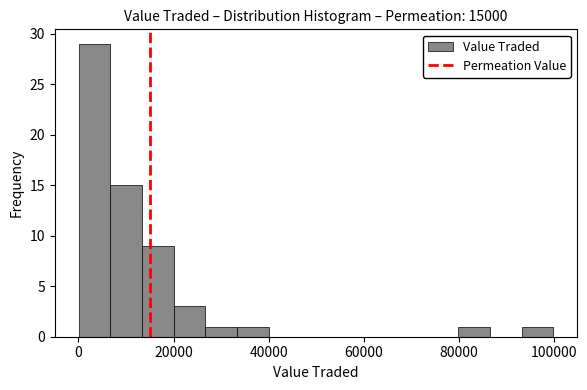

Around what value on the x-axis is the tallest bar? Give the approximate position of its centre, as read against the axis.

4000